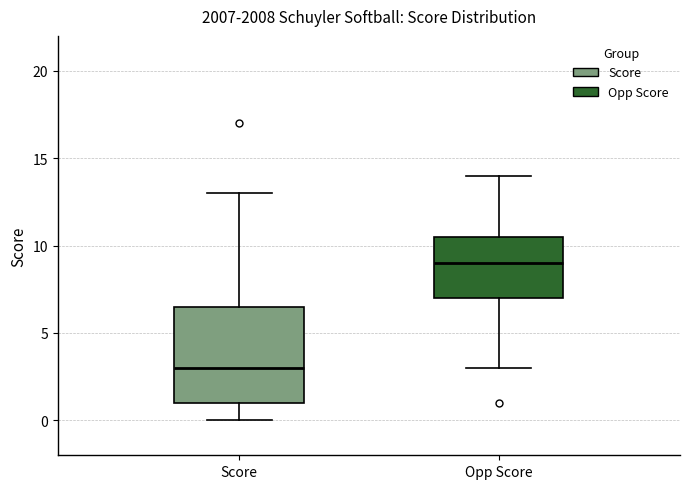

Reading left to right, read every box against the y-axis: the position of its median line, the range the box covers, and the ends of its whiskers. The values are not printed on the chart, so give them approximately, as read against the axis.

Score: median 3.0, box 1.0 to 6.5, whiskers 0.0 to 13.0
Opp Score: median 9.0, box 7.0 to 10.5, whiskers 3.0 to 14.0